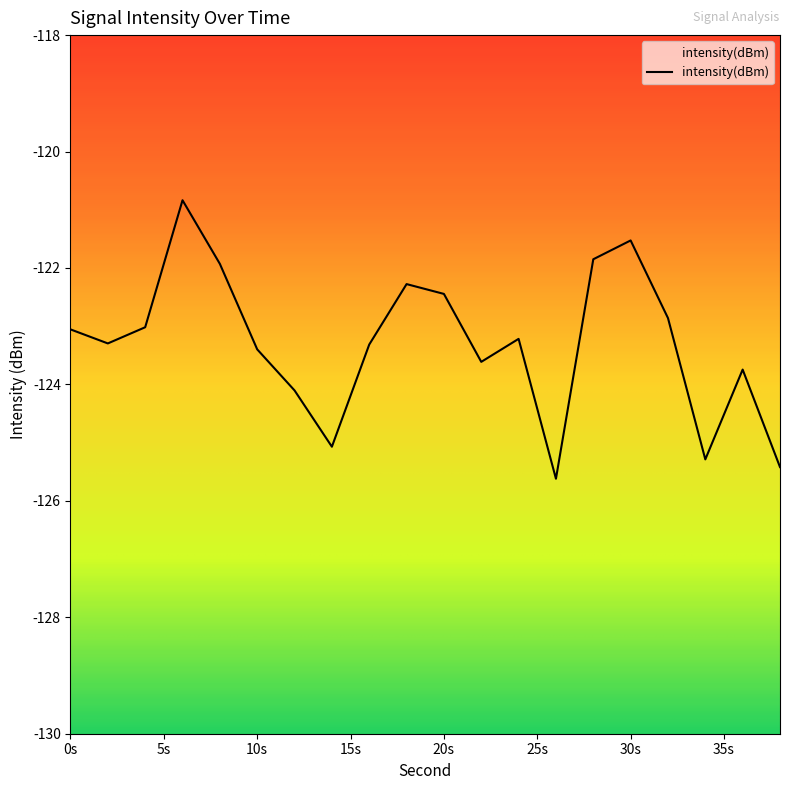

The value at 34 is -125.3. True or false?

True